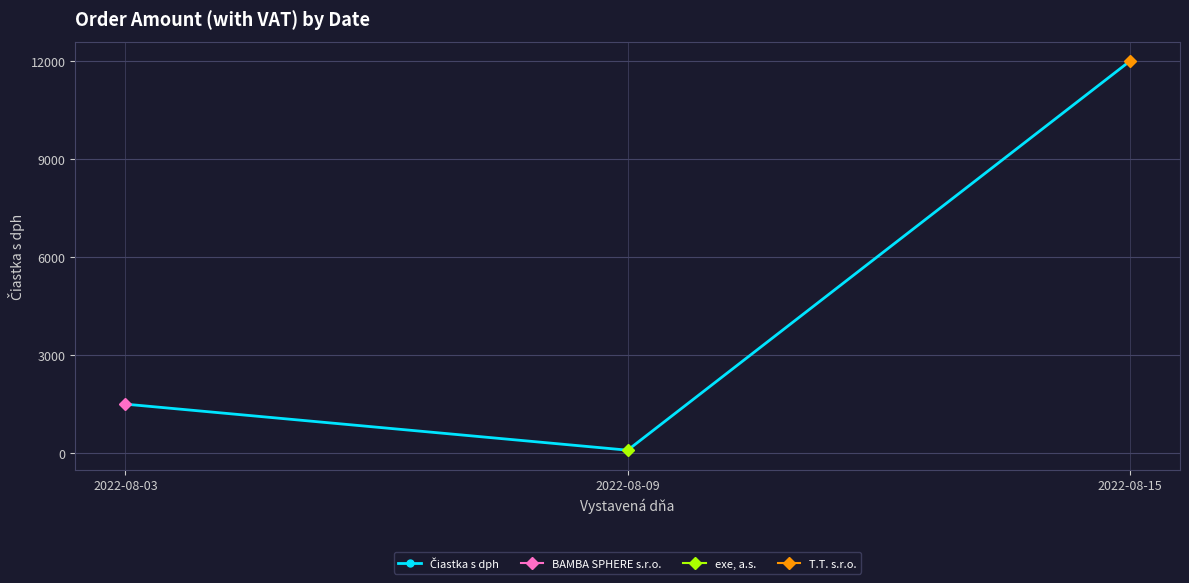

Reading left to right, what are all the values shown in this chart?

1500.0	92.2	11988.0